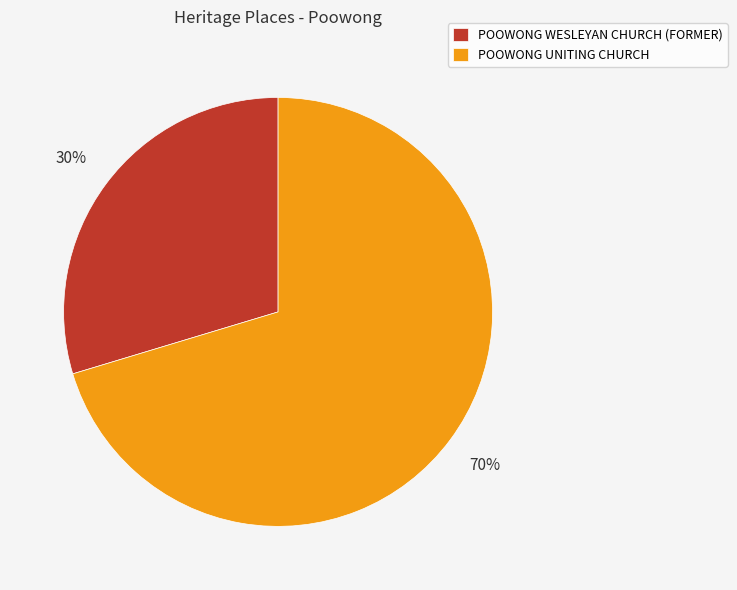

Count the number of slices in the pie.

2